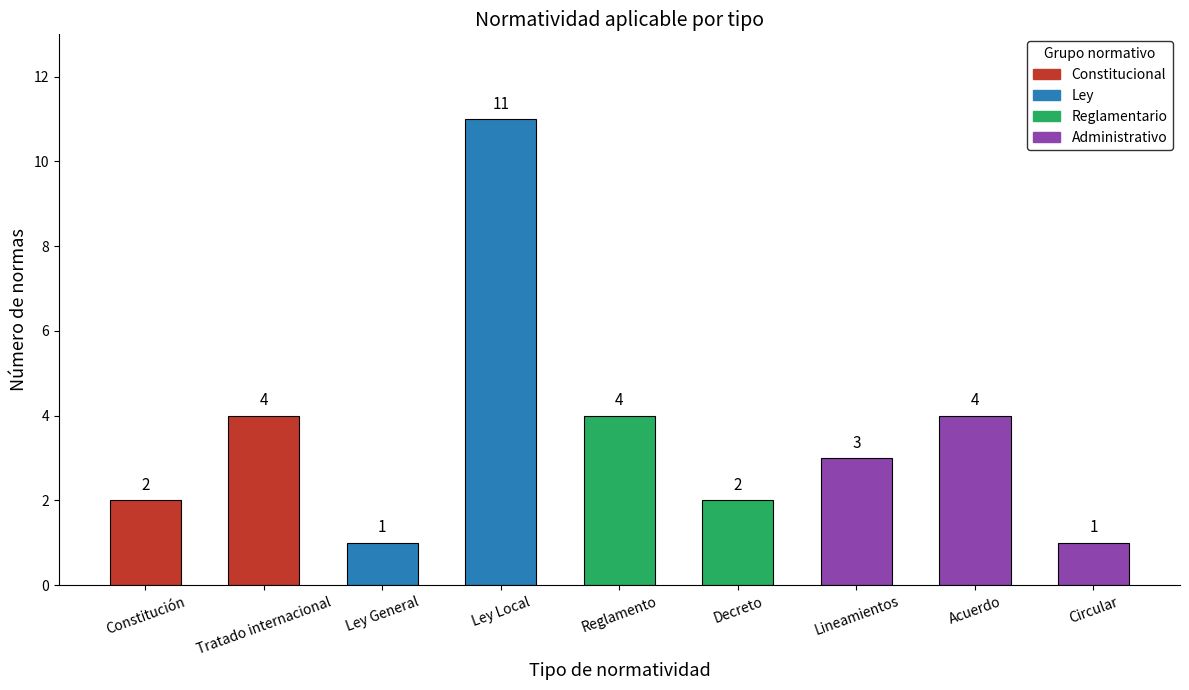

What is the label of the 6th bar from the left?

Decreto